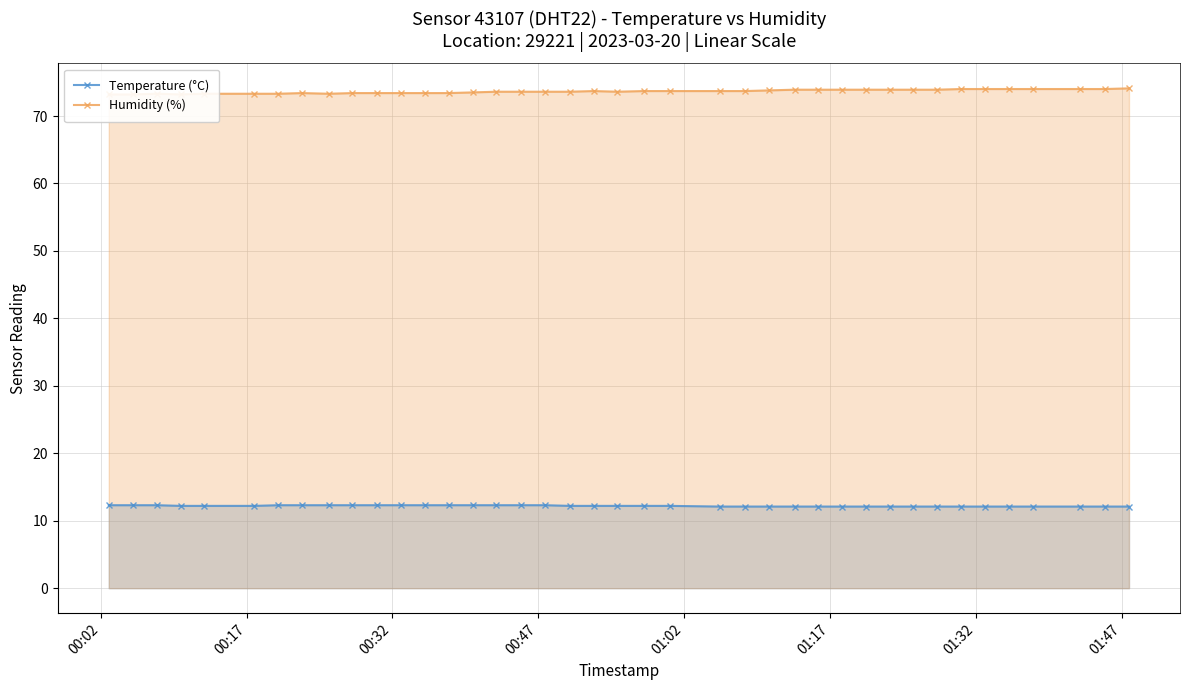

What is the minimum value for Temperature (°C)?

12.1